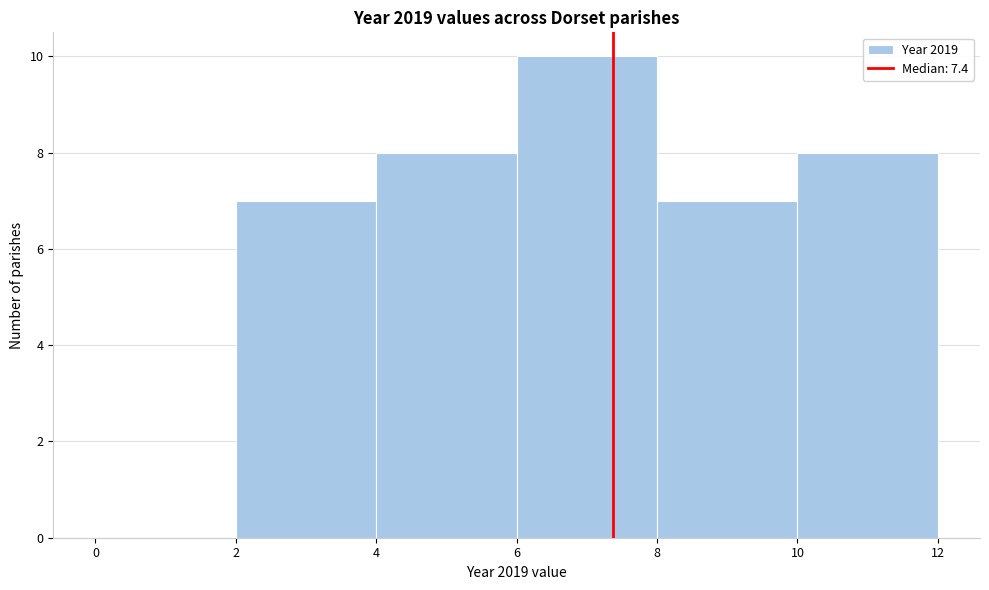

Over which range of the x-axis is the bar tallest?

6 to 8